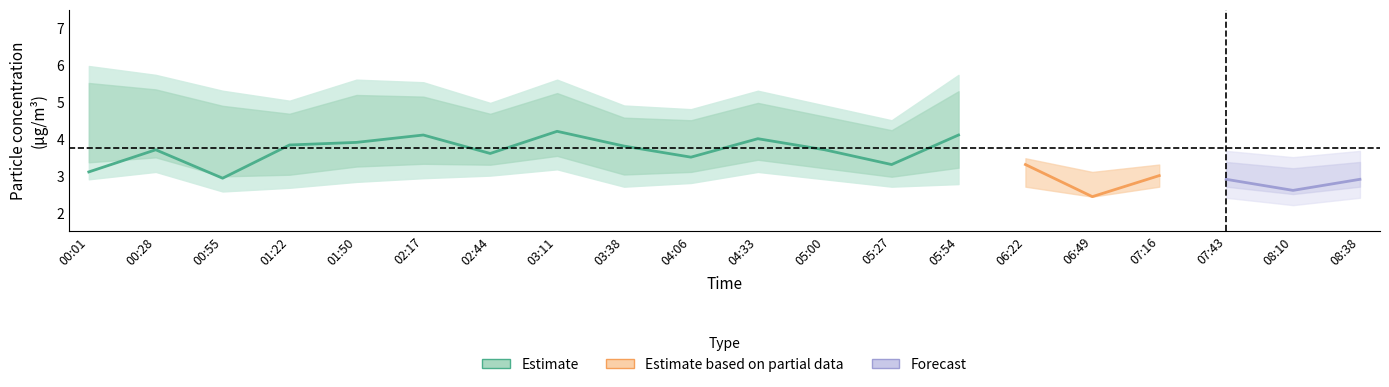

True or false: SDS_P1 and SDS_P2 cross at least once.

False